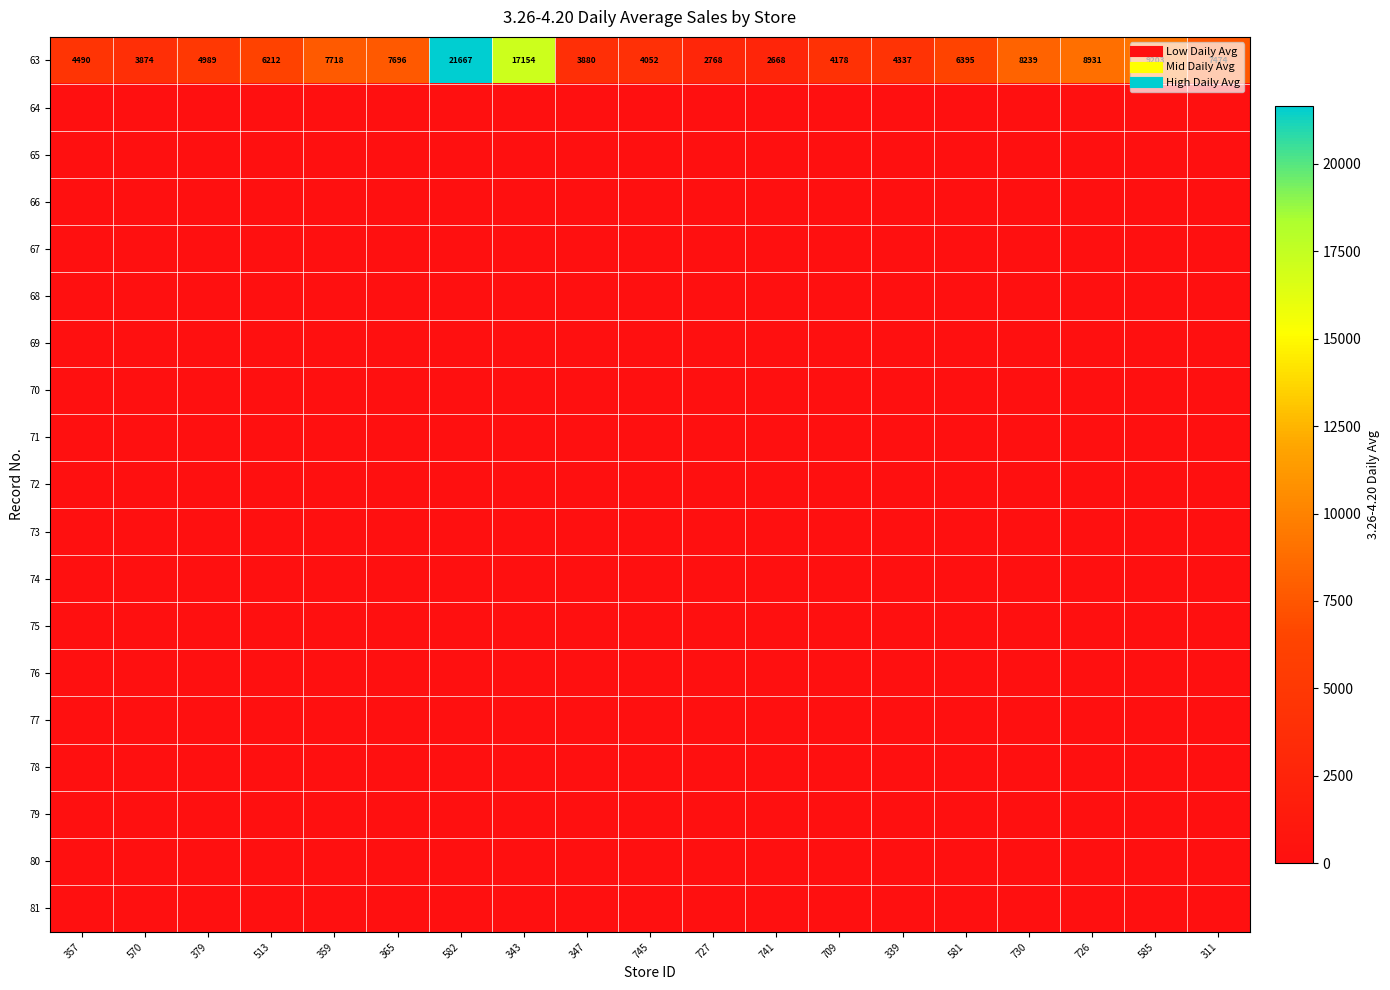

Rank the series at 343 from highest to lowest value.

63, 64, 65, 66, 67, 68, 69, 70, 71, 72, 73, 74, 75, 76, 77, 78, 79, 80, 81